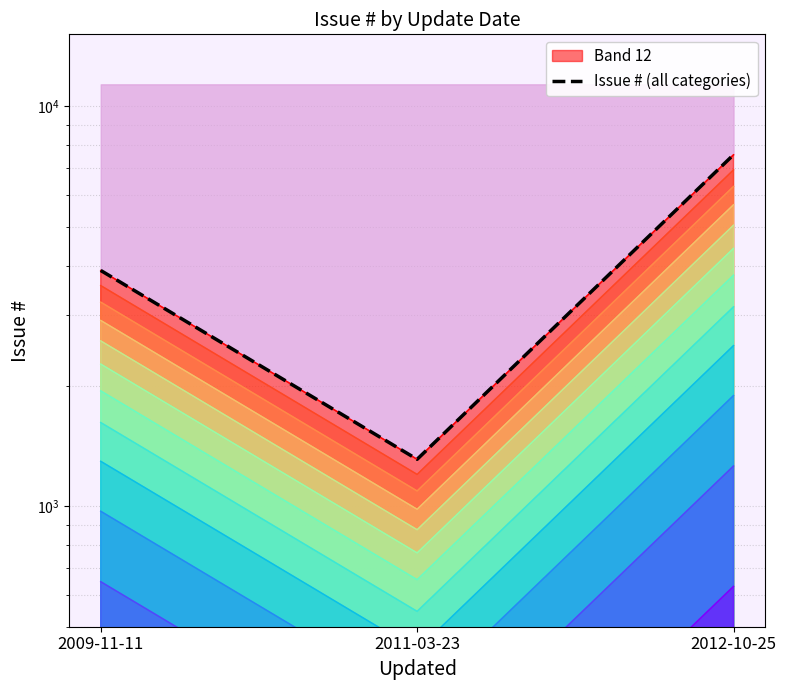

Rank the categories by value from highest to lowest.

2012-10-25, 2009-11-11, 2011-03-23